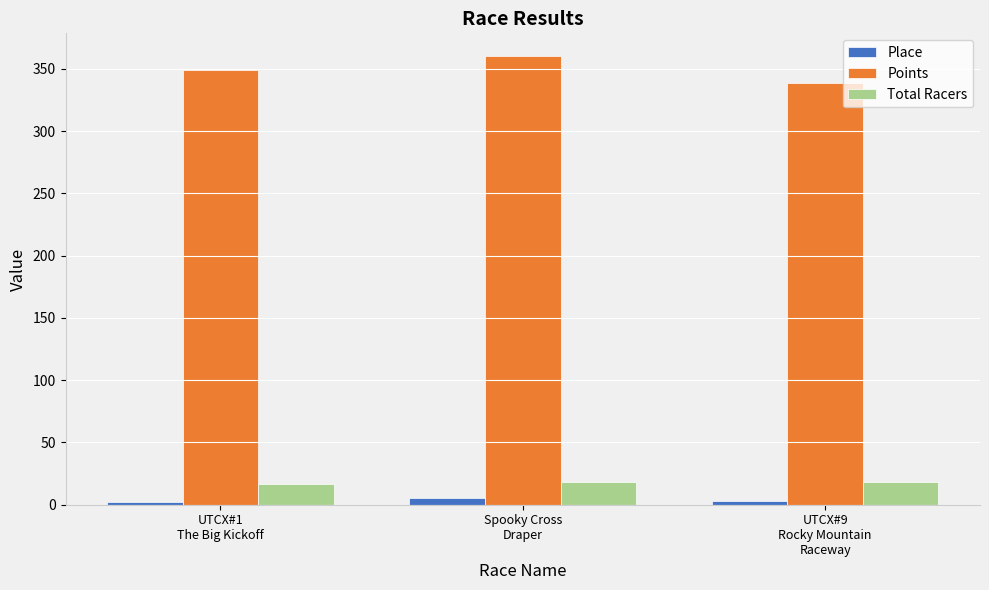

What is the difference between the Points values at UTCX#9
Rocky Mountain
Raceway and UTCX#1
The Big Kickoff?

10.6